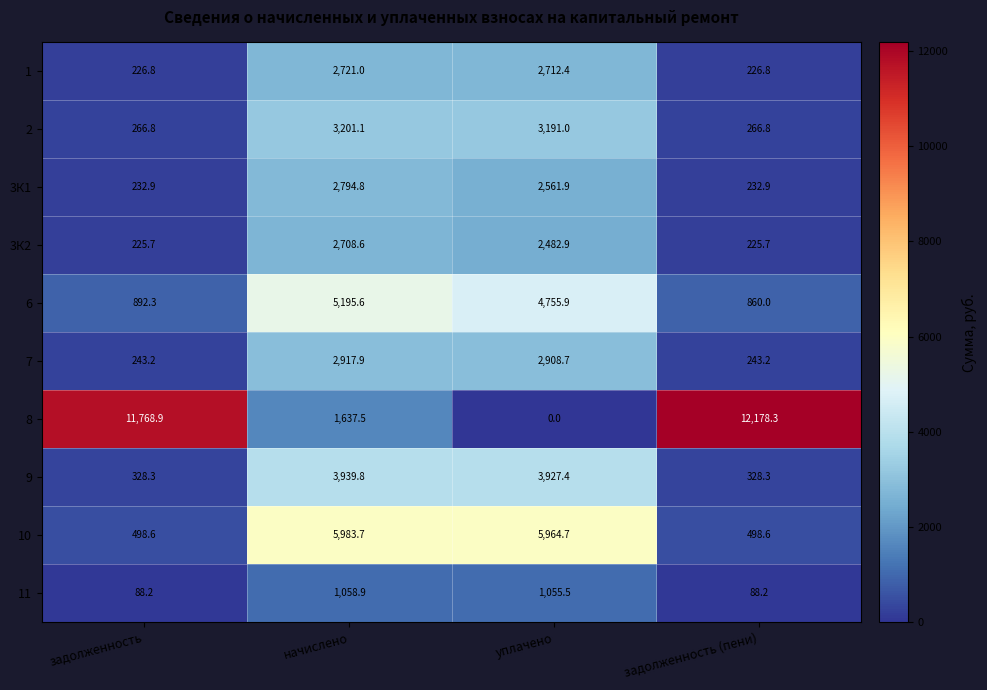

Count the number of data series in this chart.

10